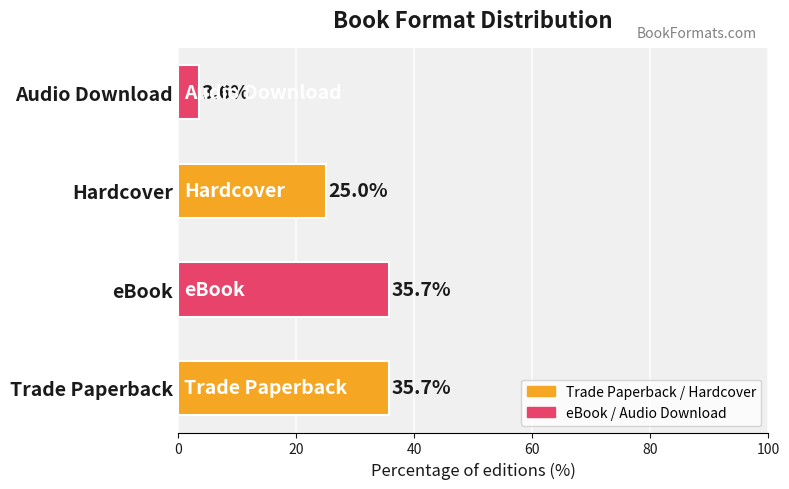

Reading bottom to top, transcribe all the data shown in this chart.

Trade Paperback=35.7	eBook=35.7	Hardcover=25.0	Audio Download=3.6